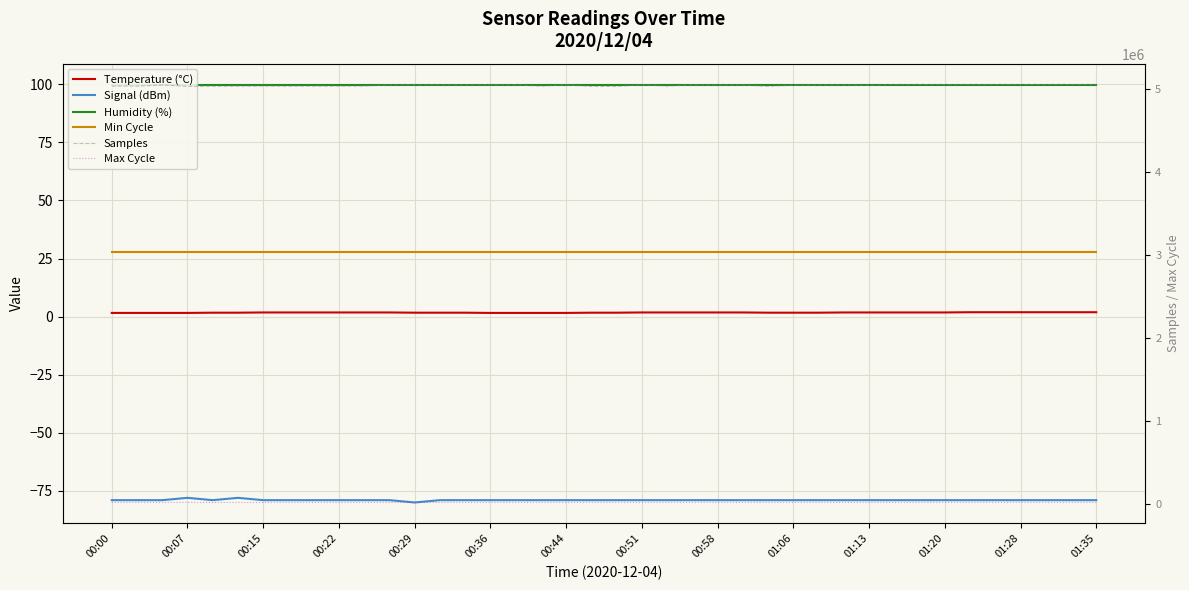

How many values in the Max Cycle series are below 19928?

20